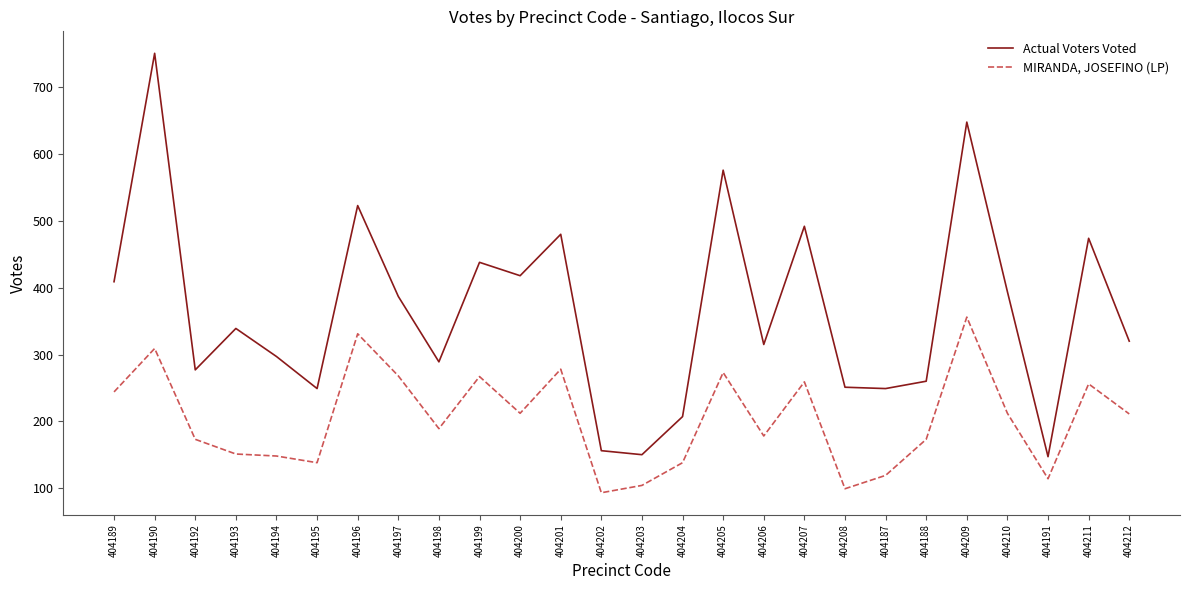

Which series changed the most between 404198 and 404209?

Actual Voters Voted